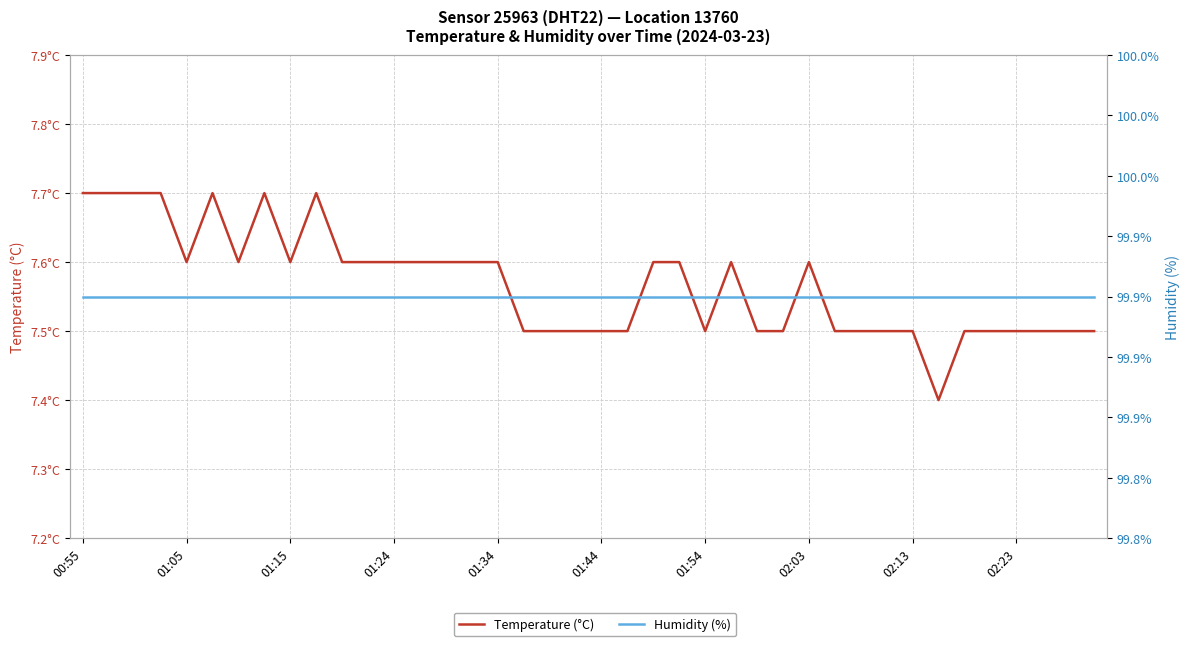

The Temperature (°C) series shows 7.5 at 38. True or false?

True